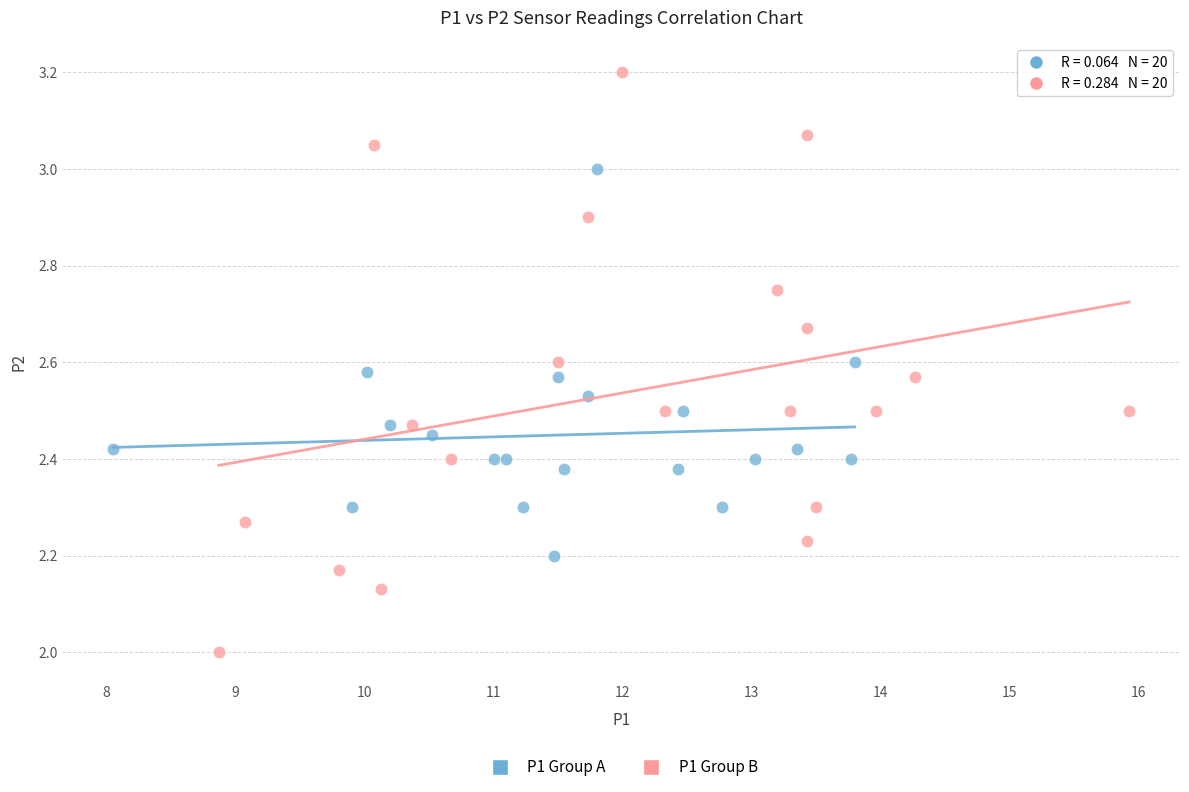

Which series contains the highest Y value?

P1 Group B